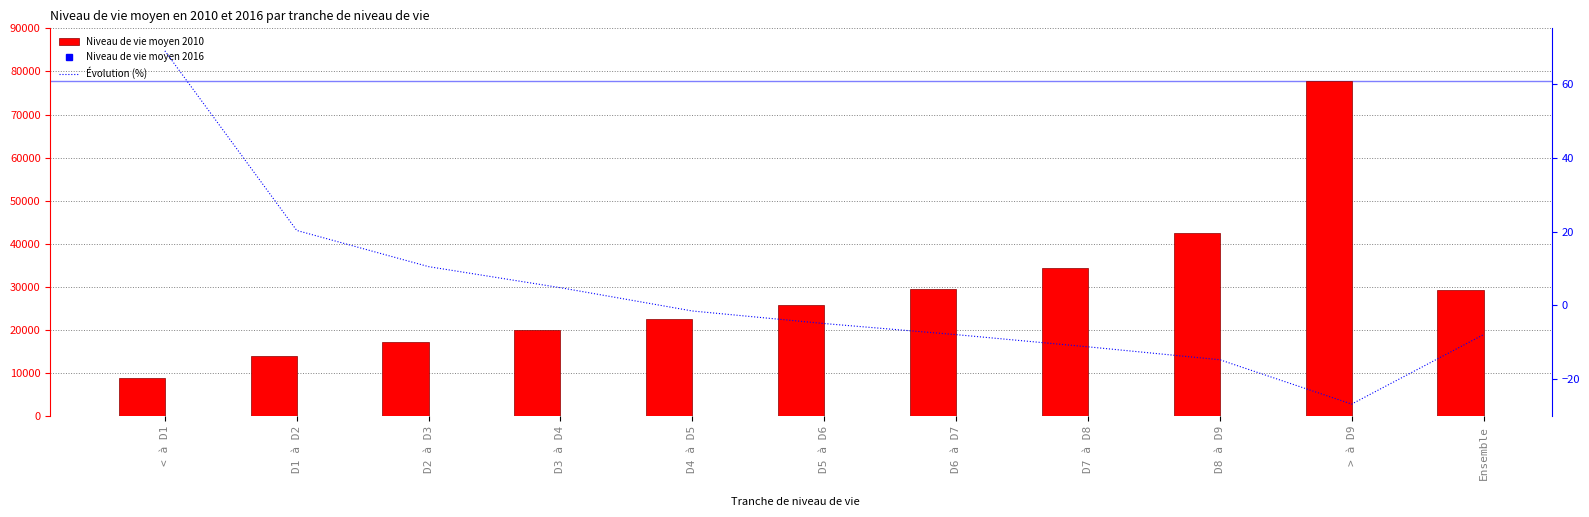

What is the greatest value displayed?

77748.0